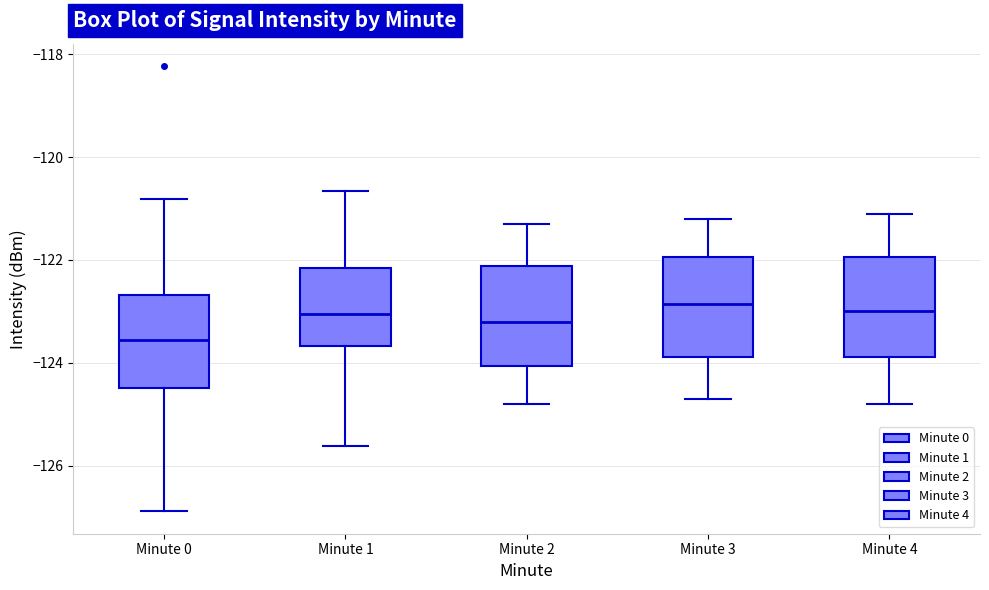

Where does the lower whisker of the box for Minute 4 end on the y-axis? The values are not printed on the chart, so give them approximately, as read against the axis.

-124.8